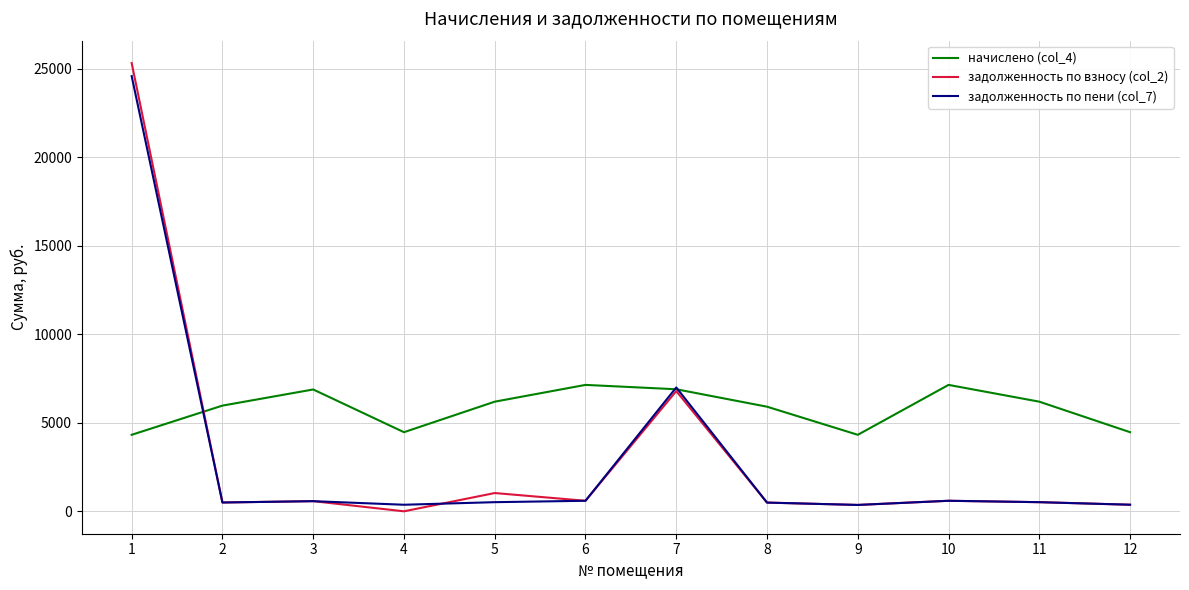

The value of задолженность по взносу (col_2) at 7 is 6791.0. True or false?

True